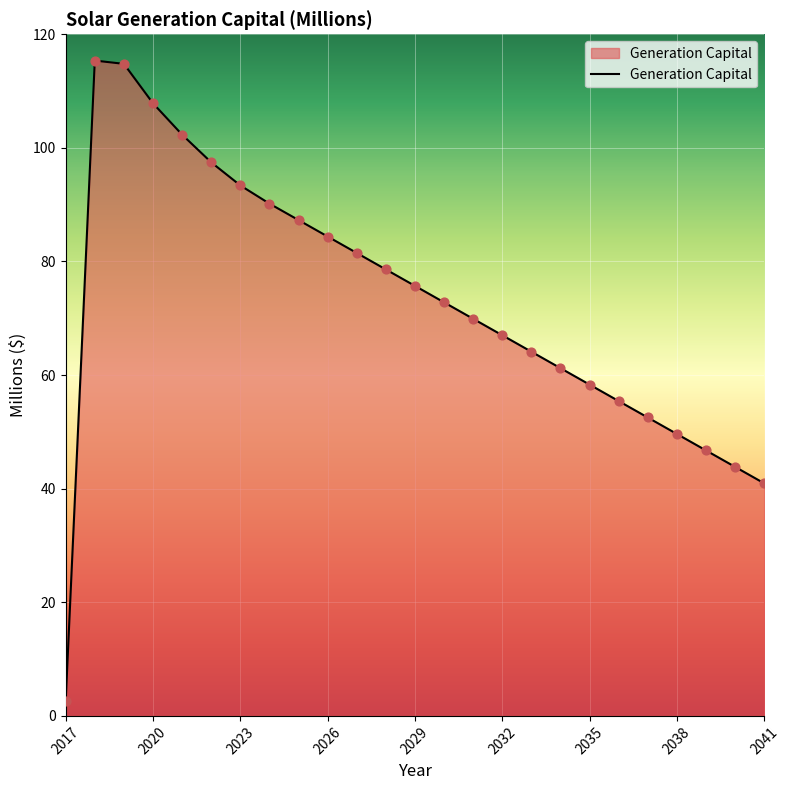

What is the difference between the maximum and minimum values?

112.8